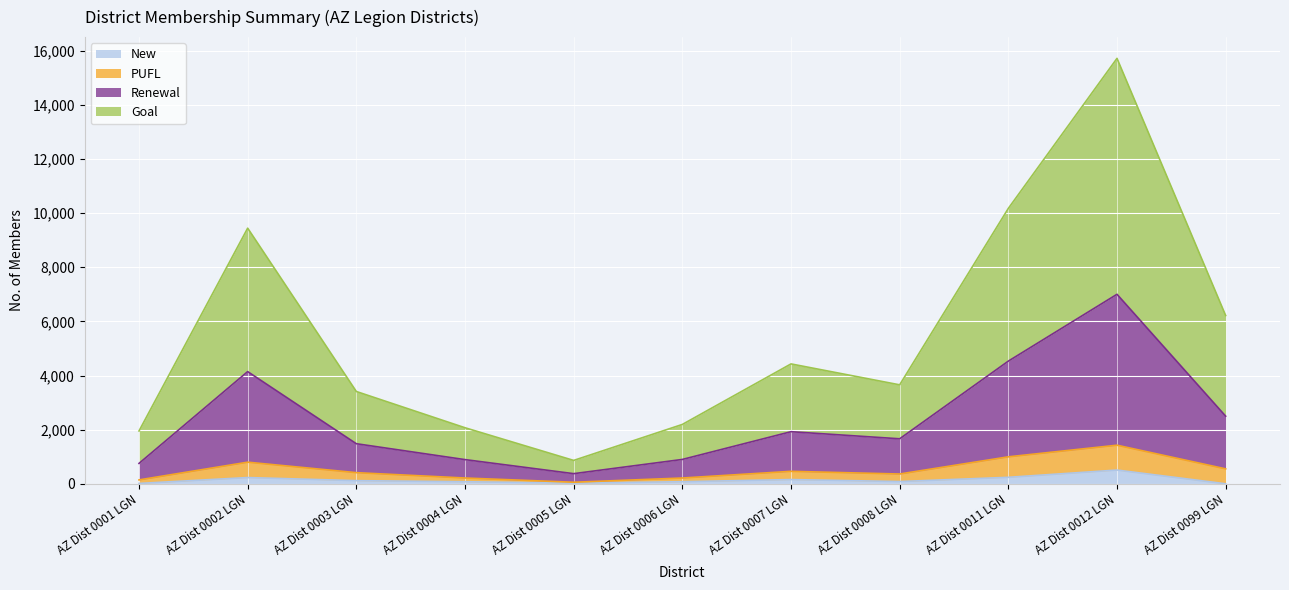

What is the highest value of the New series?

508